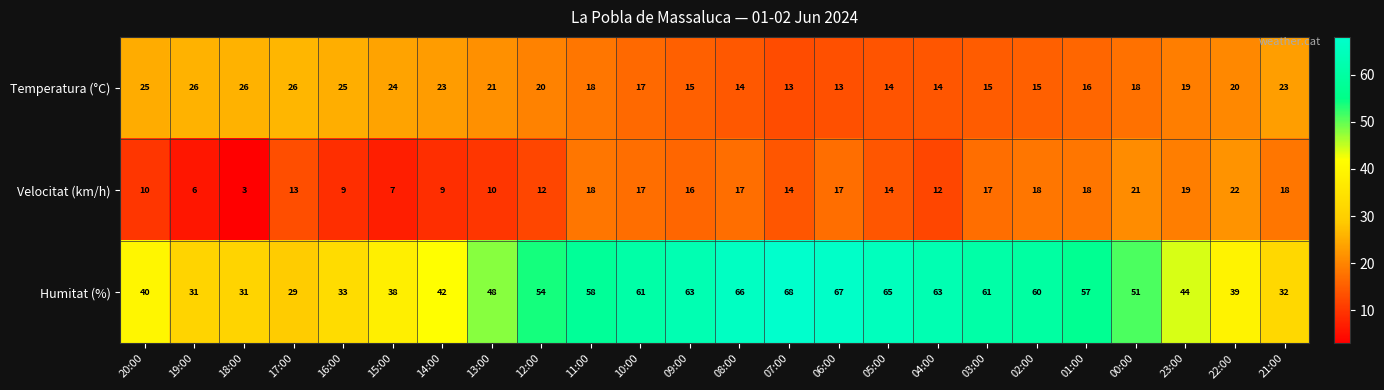

Count the number of categories in the chart.

24